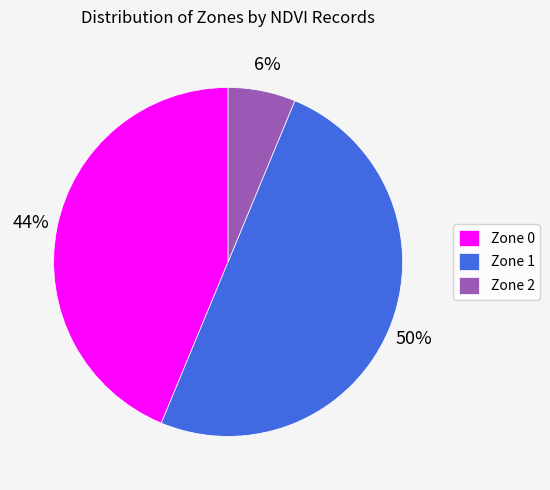

How many slices are in this pie chart?

3